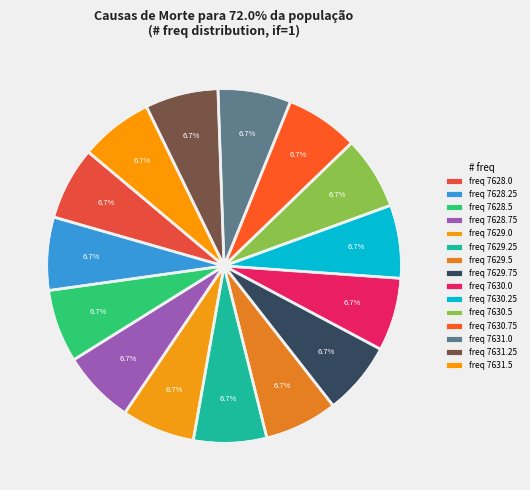

What is the largest slice in the pie chart?

7631.5